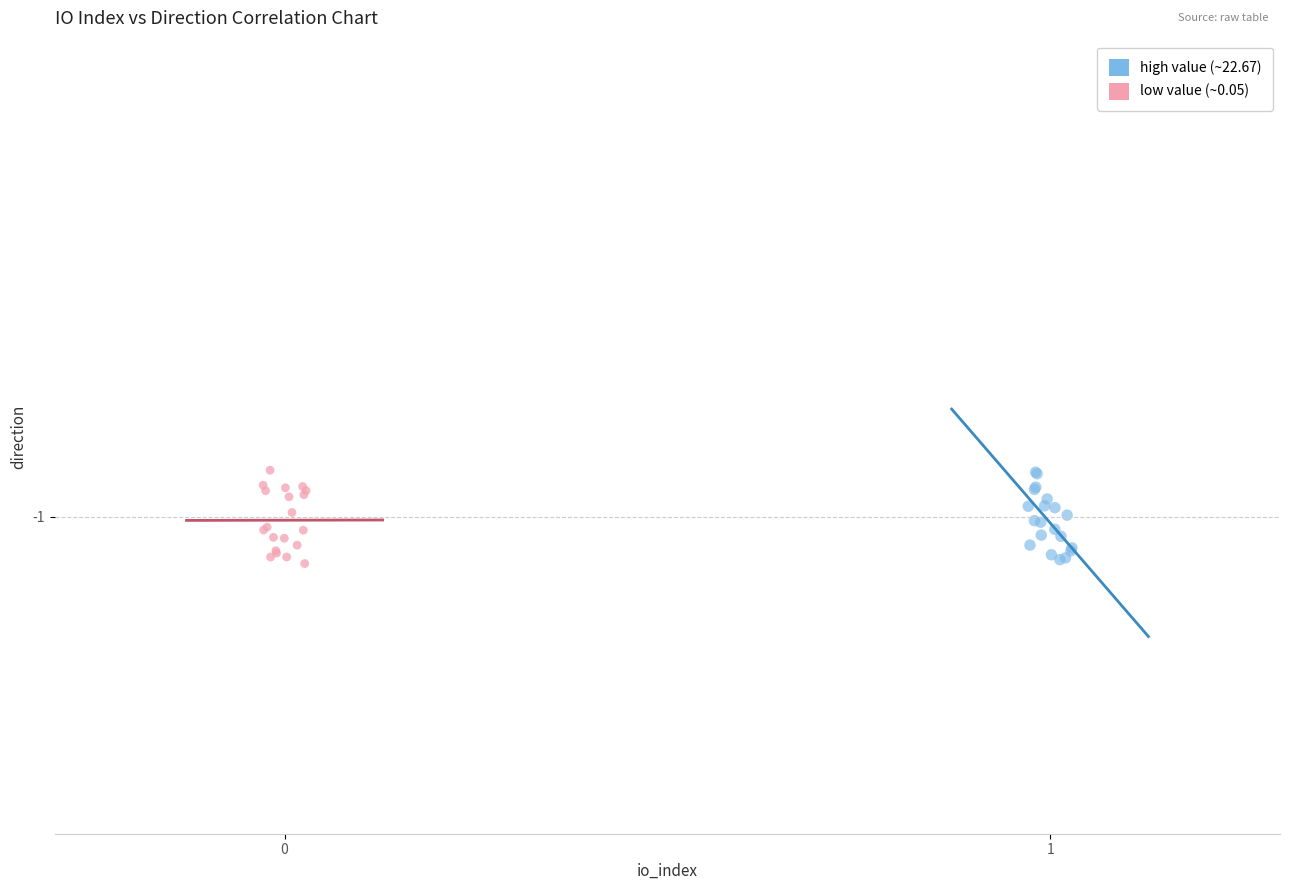

What are all the series names shown in the legend?

high value (~22.67), low value (~0.05)